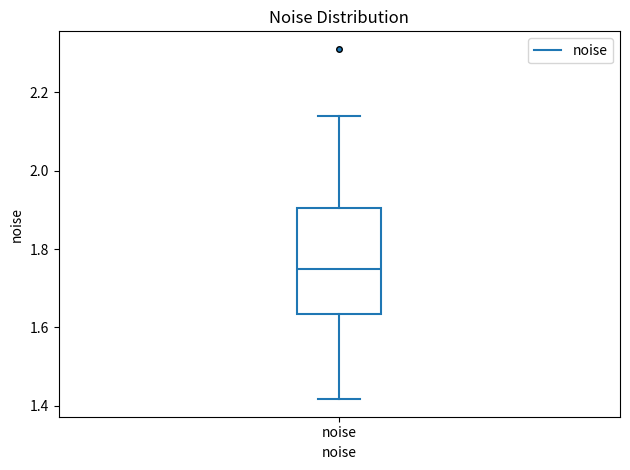

Transcribe this box plot: give where the median line is, the range the box spans, and where the two whiskers end, as read against the y-axis. The values are not printed on the chart, so give them approximately, as read against the axis.

median 1.74, box 1.64 to 1.90, whiskers 1.42 to 2.14